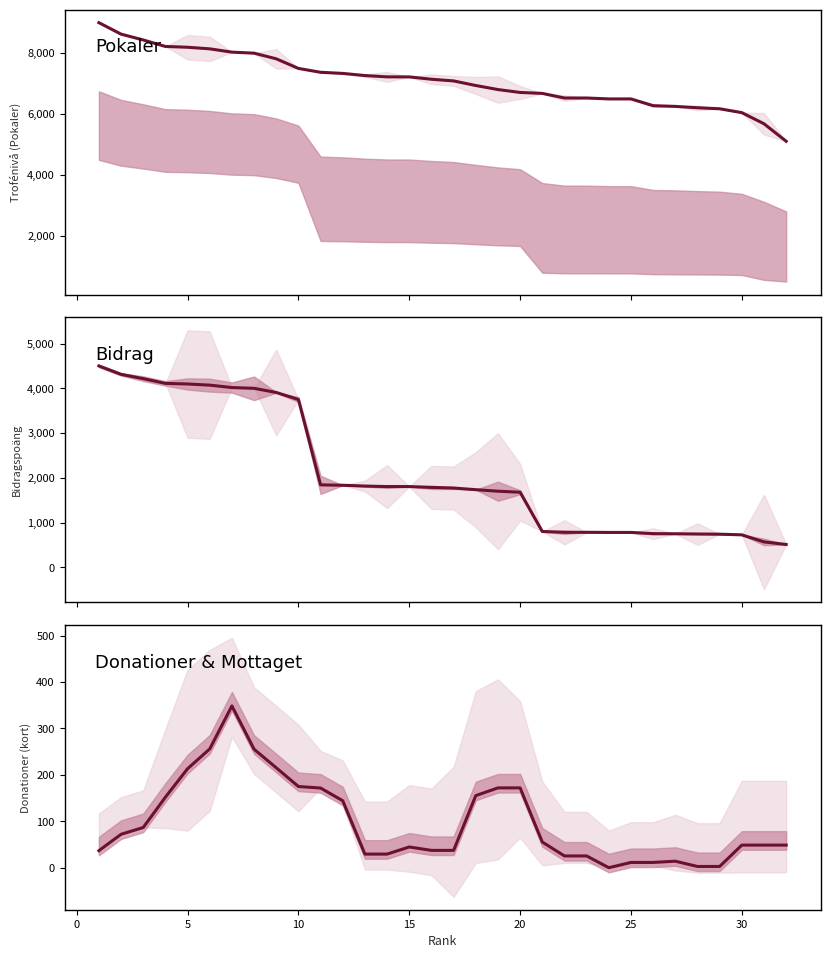

True or false: Pokaler has more than 0 points higher than both neighbors.

False